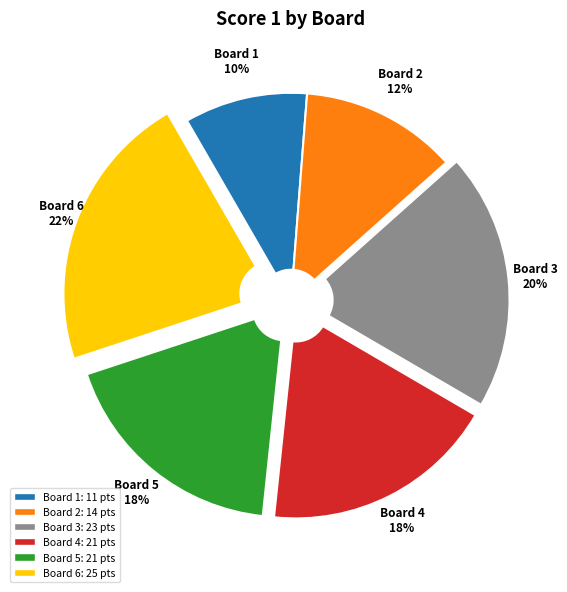

Is there any slice that represents more than half of the pie?

No